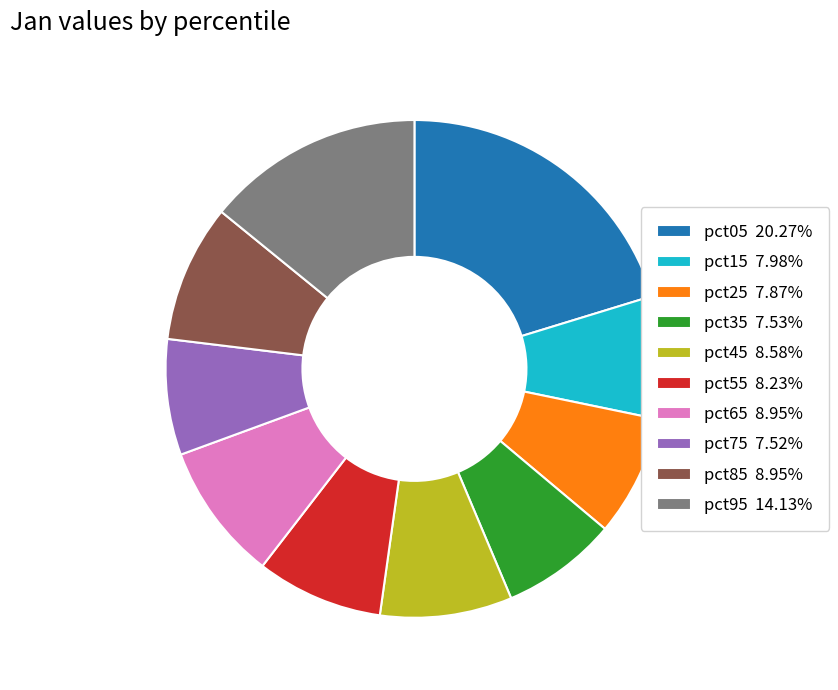

True or false: pct45 accounts for 15% of the total.

False